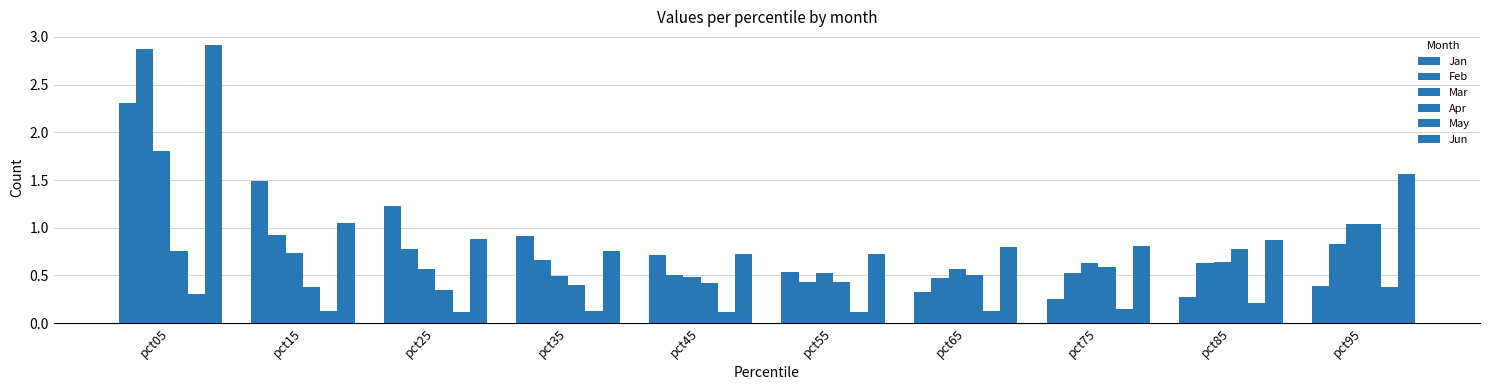

At pct15, list the series in order from largest to smallest.

Jan, Jun, Feb, Mar, Apr, May